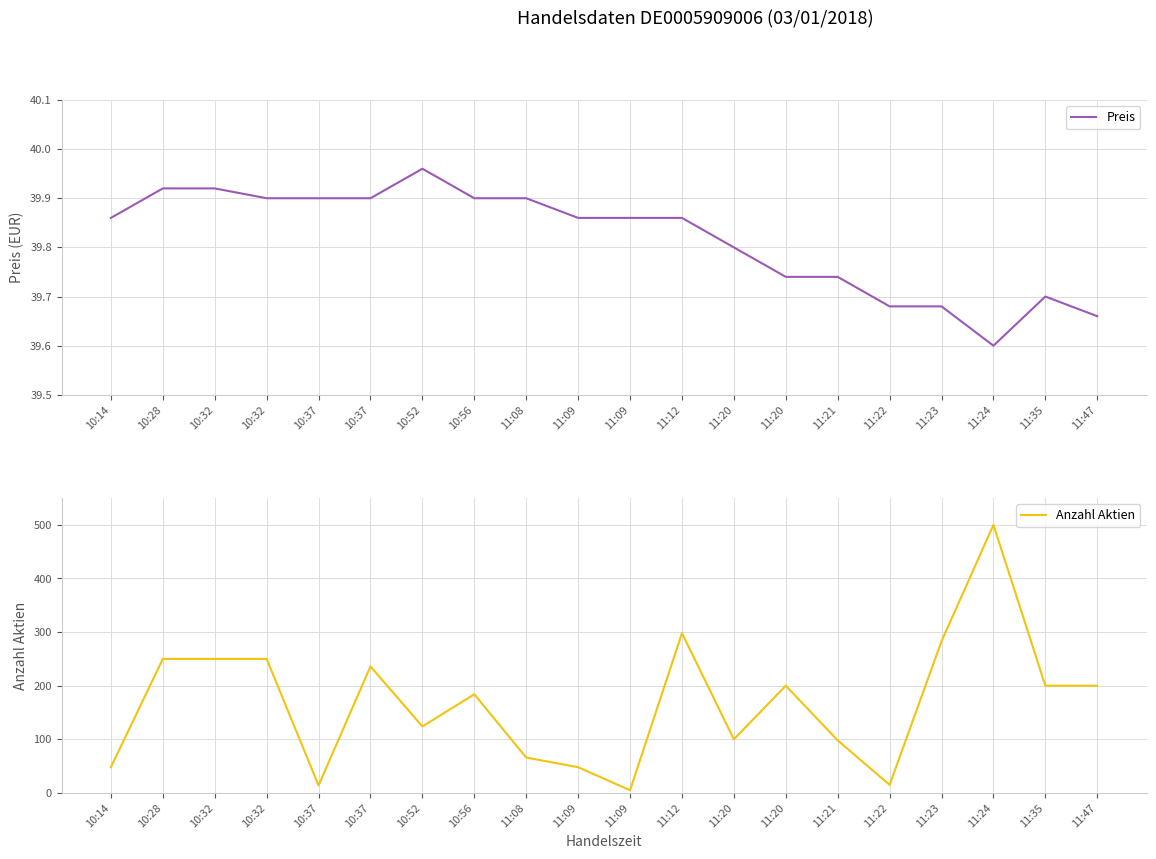

How many intersections are there between Anzahl Aktien and Preis?

6